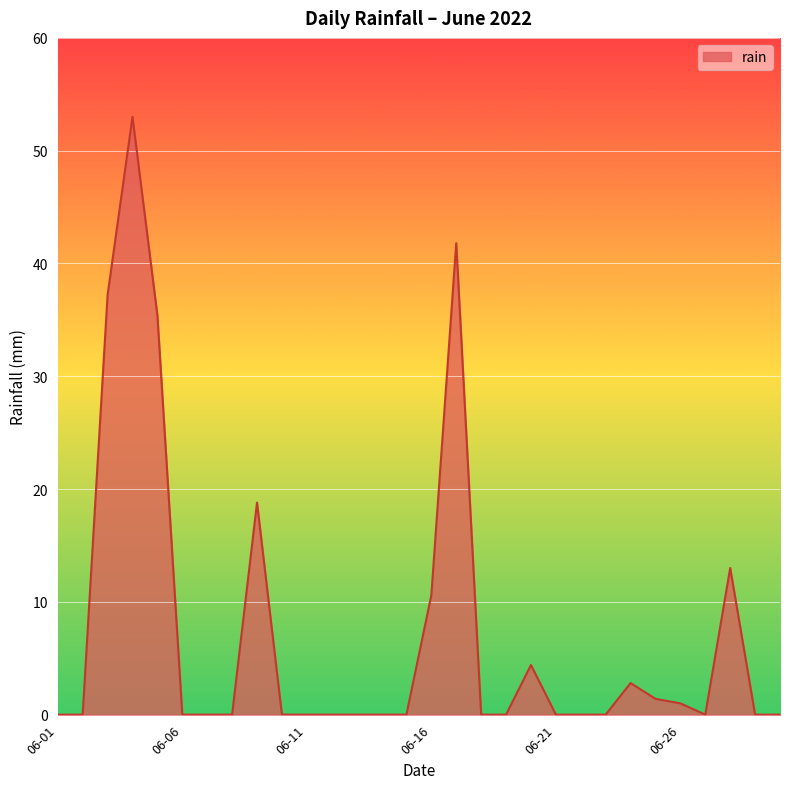

What is the greatest value displayed?

53.0